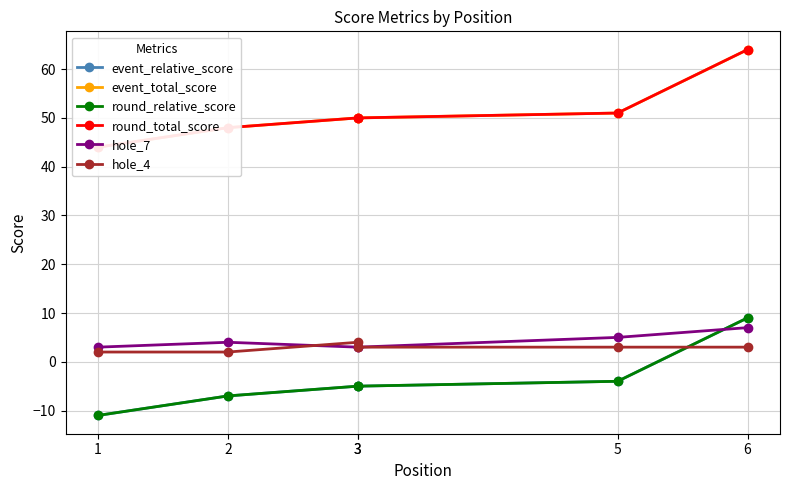

The value of round_total_score at 3 is 50. True or false?

True